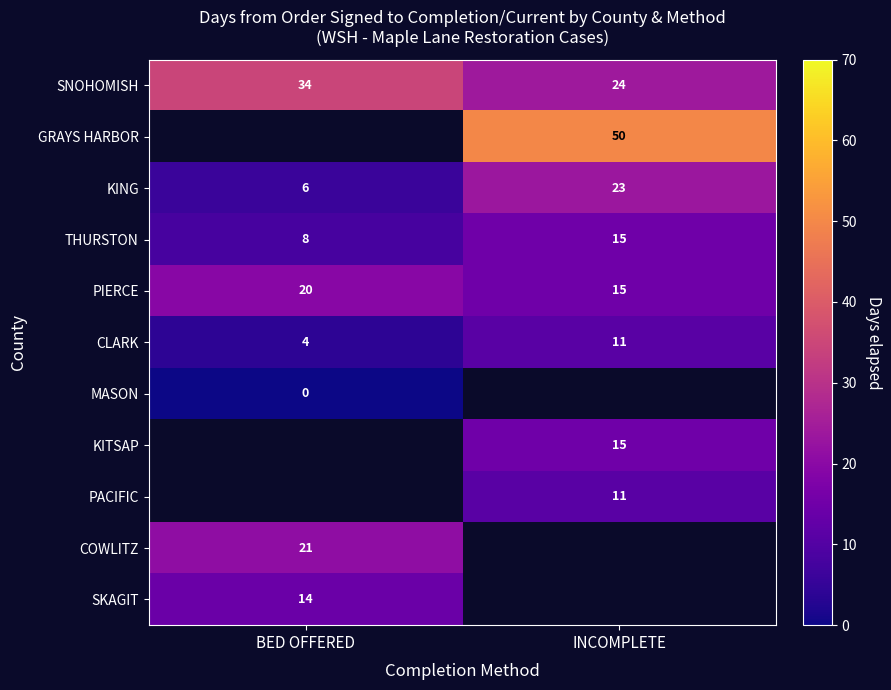

How many data points does each series have?

2